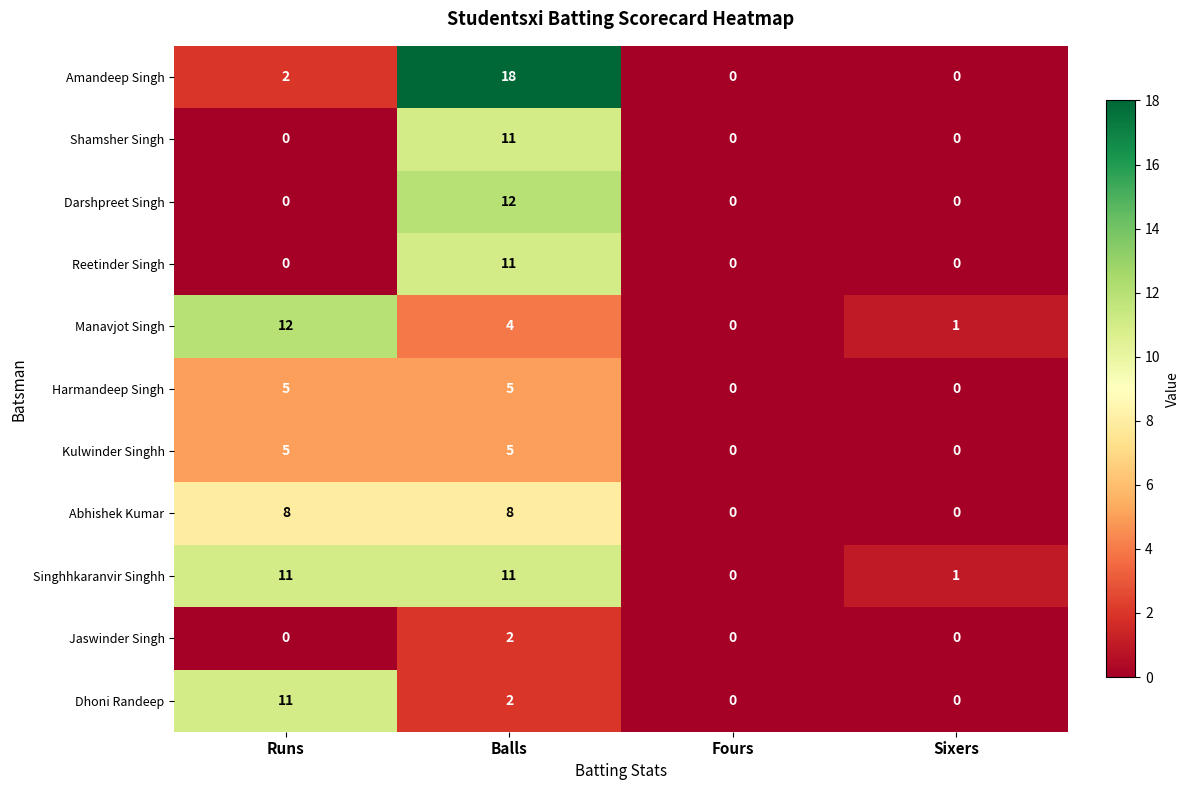

What is the spread (max minus min) of values at Balls?

16